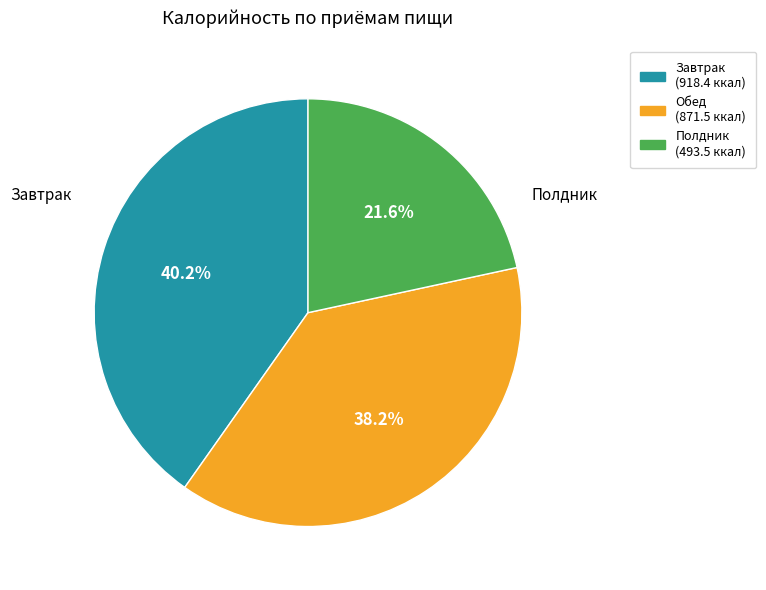

Is there any slice that represents more than half of the pie?

No